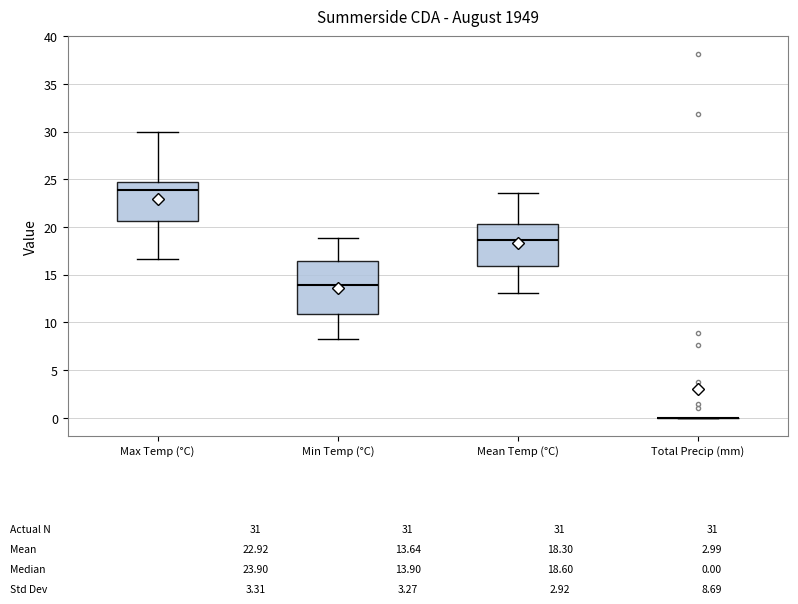

Which box is the tallest, from its lower edge to its upper edge?

Min Temp (°C)